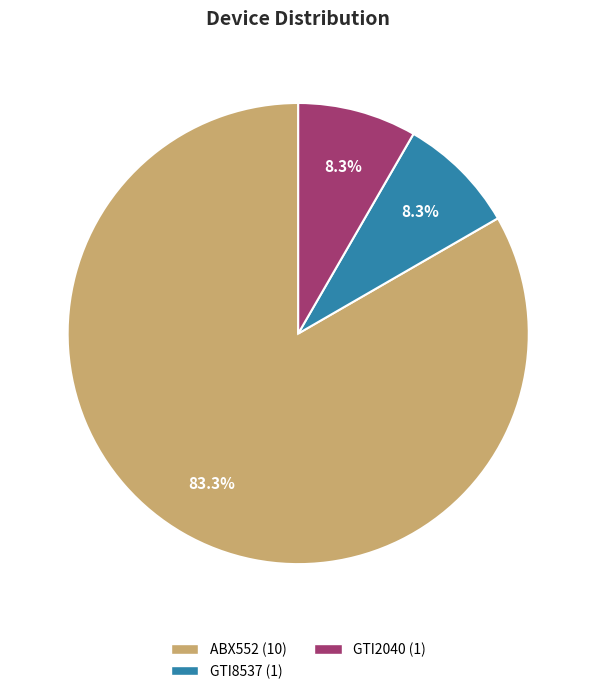

Approximately how many times larger is the value at ABX552 compared to GTI8537?

10.0